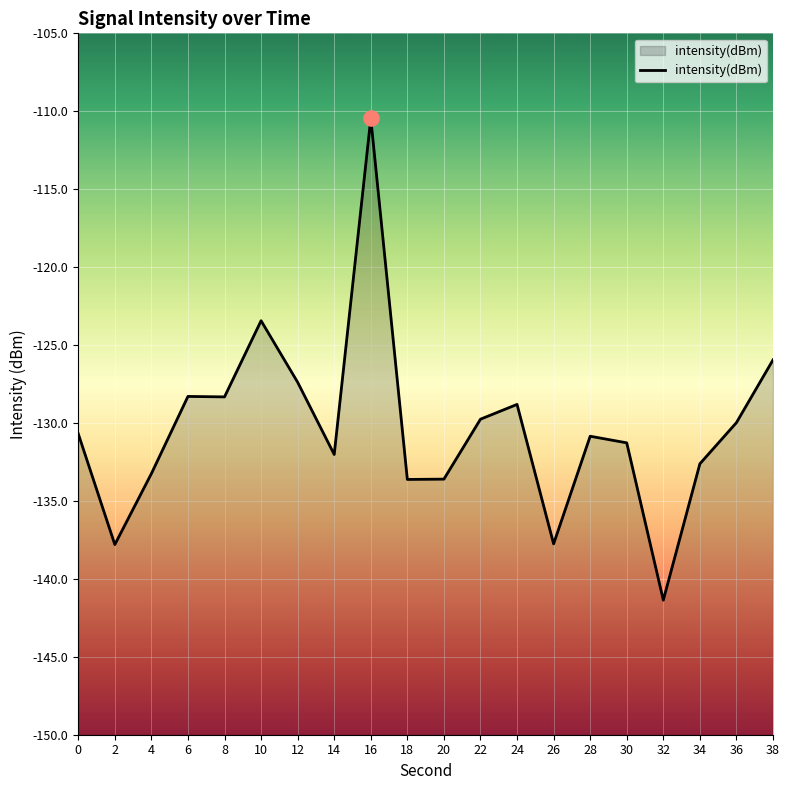

Between 10 and 24, which is larger?

10